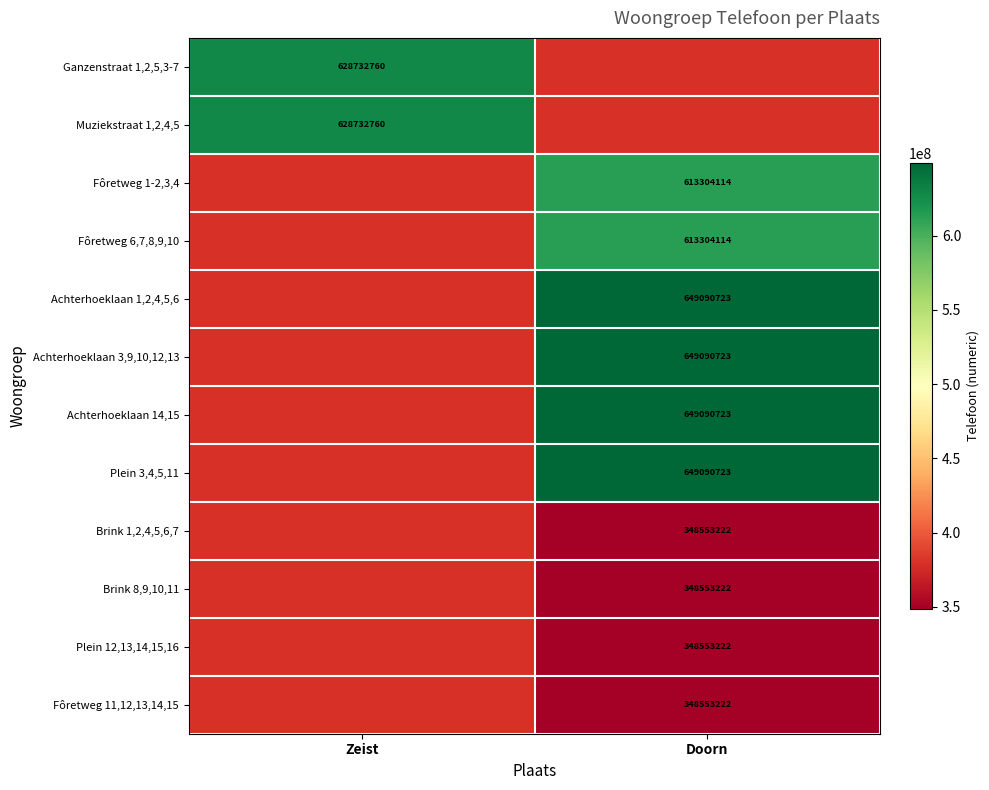

How many series are shown in this chart?

12